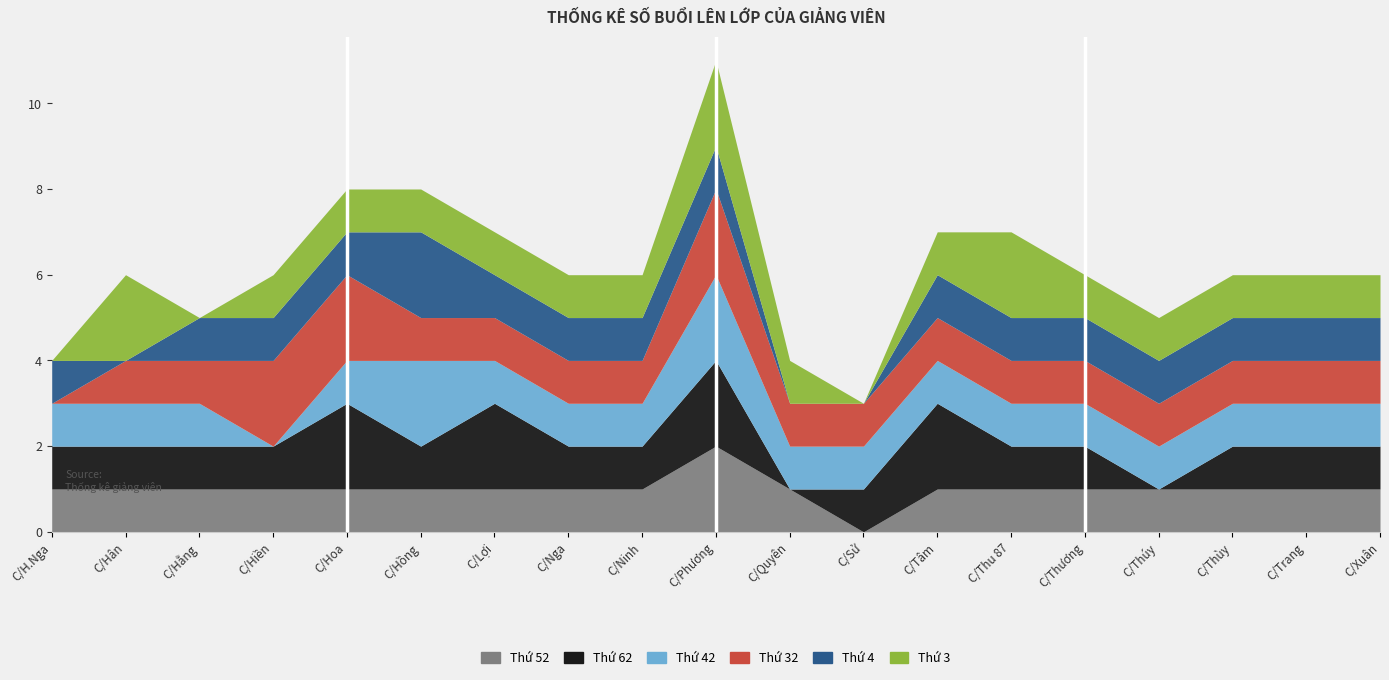

What position from the left is C/Thu 87?

14